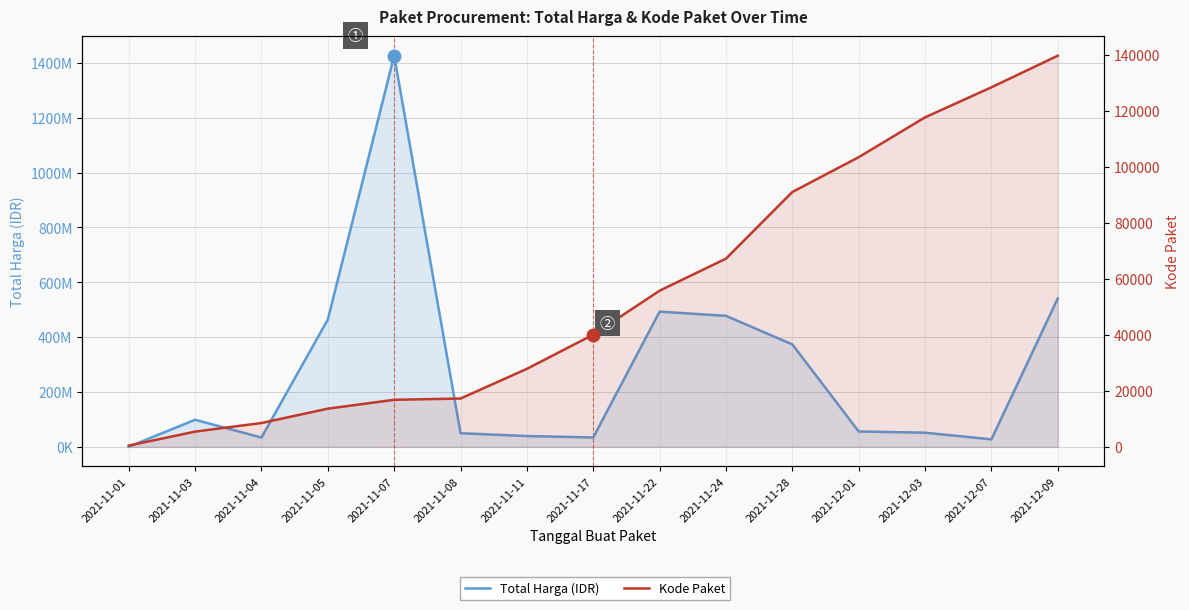

Reading left to right, list all the values displayed in this chart.

Total Harga (IDR): 333600	98772570	34000000	464002100	1425867900	49730040	39440000	34292000	493000000	477600000	373404000	56152800	51601000	27412000	541071000
Kode Paket: 464	5449	8530	13652	16823	17272	27891	40112	55826	67279	91101	103541	117783	128516	139817